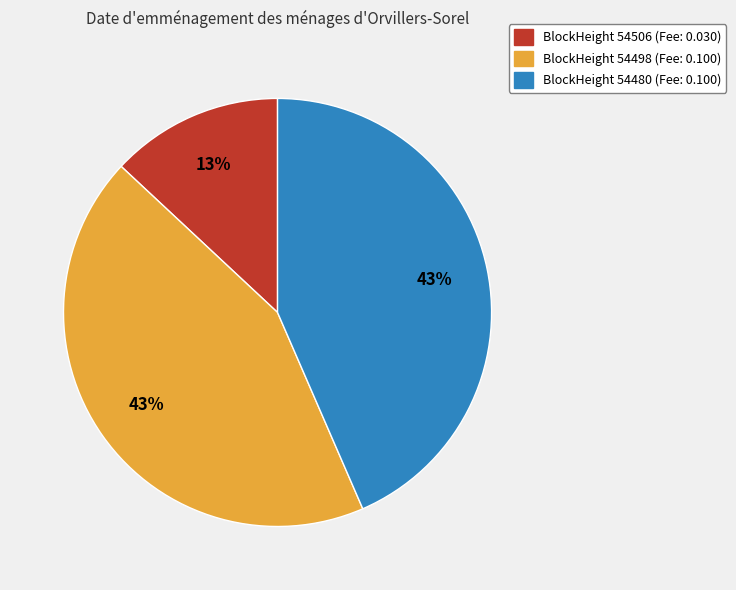

Count the number of slices in the pie.

3